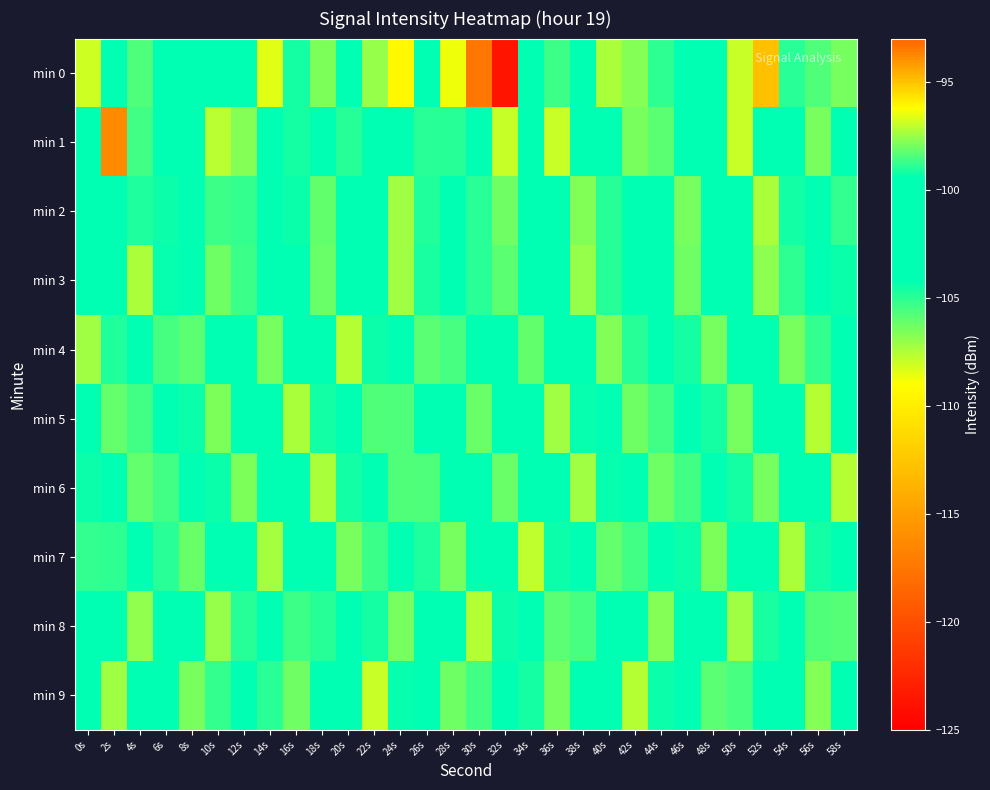

Rank the series at 28s from highest to lowest value.

min 0, min 9, min 5, min 8, min 3, min 2, min 6, min 1, min 4, min 7